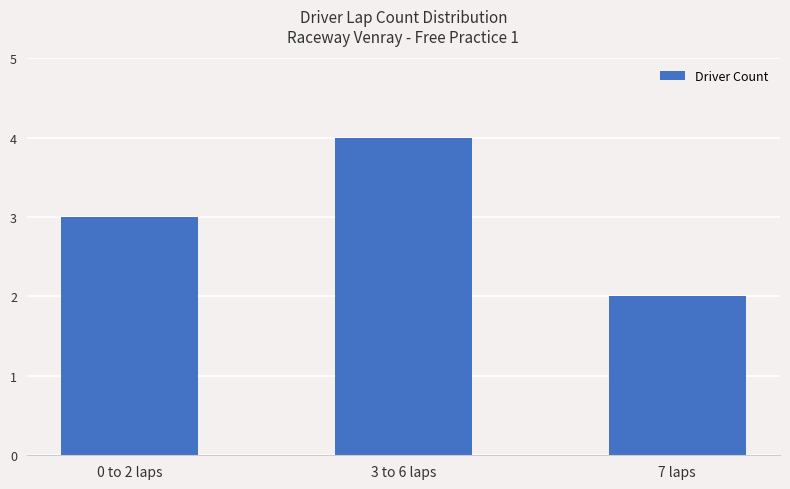

Count the values in the range 2 to 4.

3